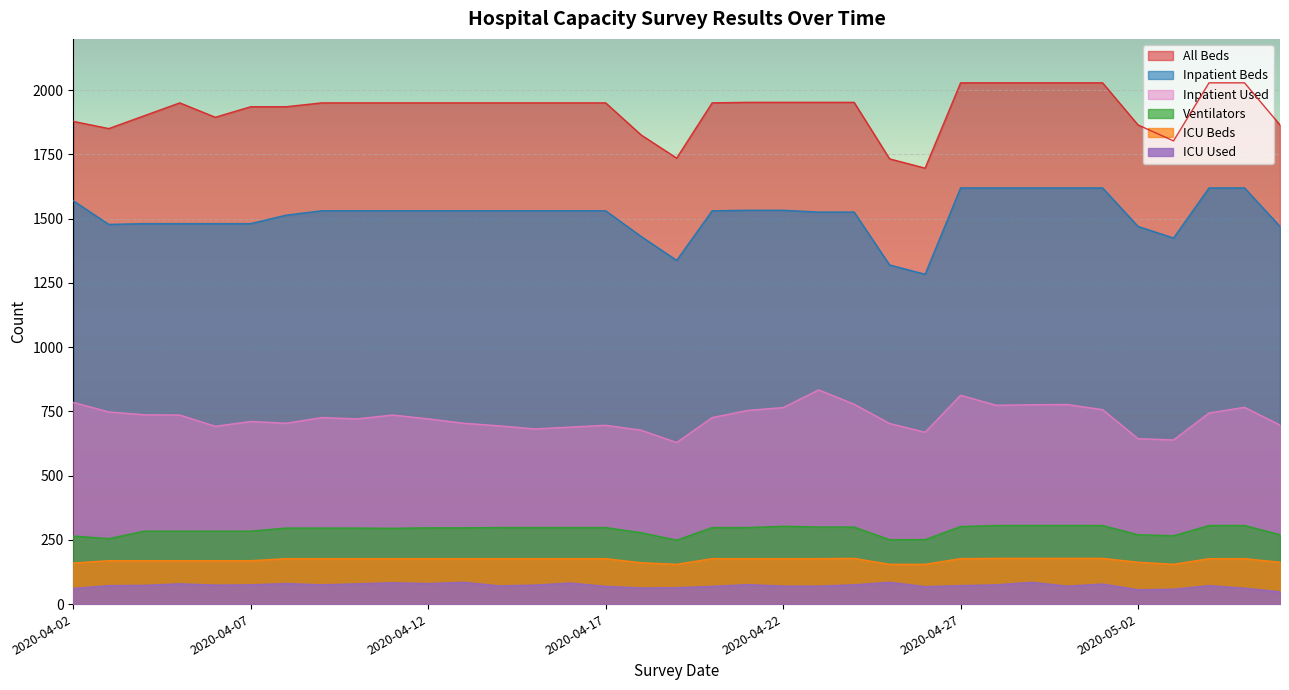

True or false: Inpatient Used and ICU Used cross at least once.

False